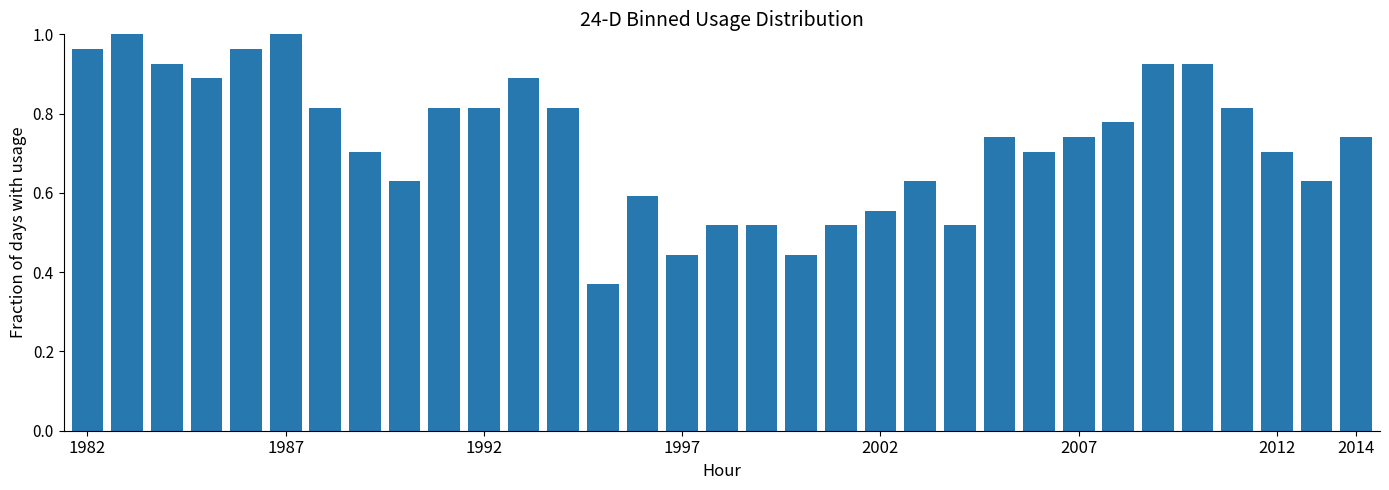

What is the sum of all values?

24.0